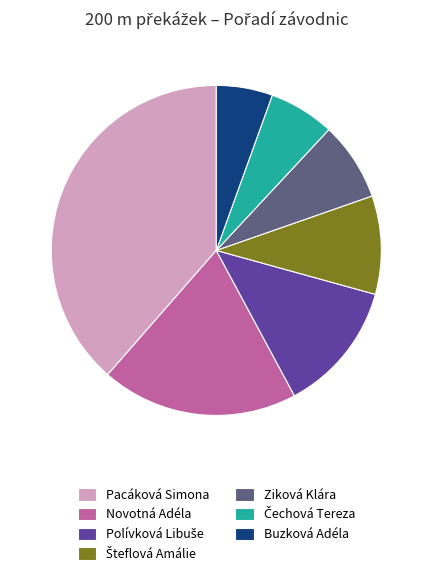

Do Ziková Klára and Buzková Adéla together represent more than half of the pie?

No